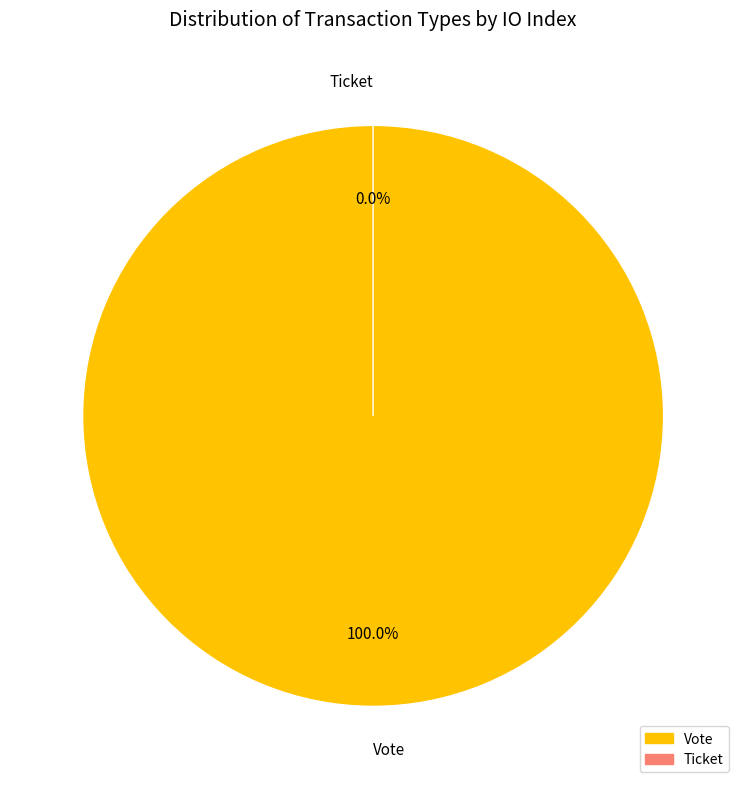

To the nearest percent, what portion does Vote represent?

100%